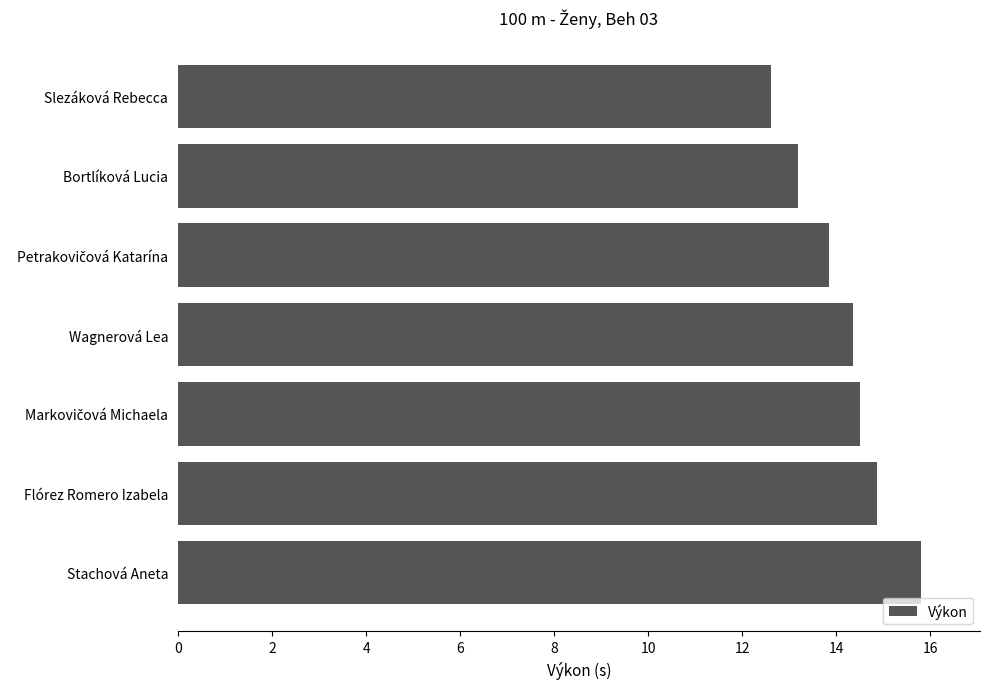

What is the sum of all values?

99.1